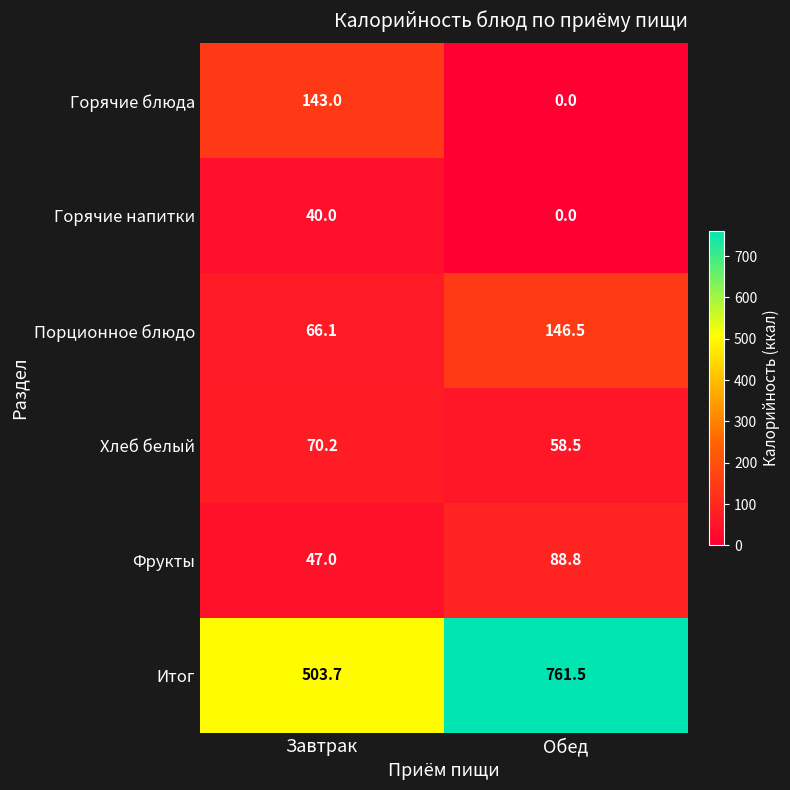

Reading left to right, what are all the values shown in this chart?

Горячие блюда: Завтрак=143.0	Обед=0.0
Горячие напитки: Завтрак=40.0	Обед=0.0
Порционное блюдо: Завтрак=66.1	Обед=146.5
Хлеб белый: Завтрак=70.2	Обед=58.5
Фрукты: Завтрак=47.0	Обед=88.8
Итог: Завтрак=503.7	Обед=761.5